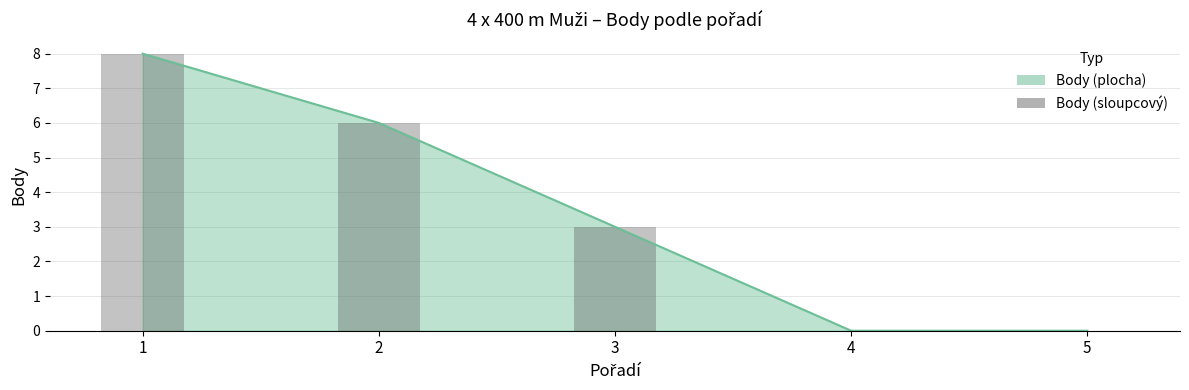

How many values exceed 3?

2